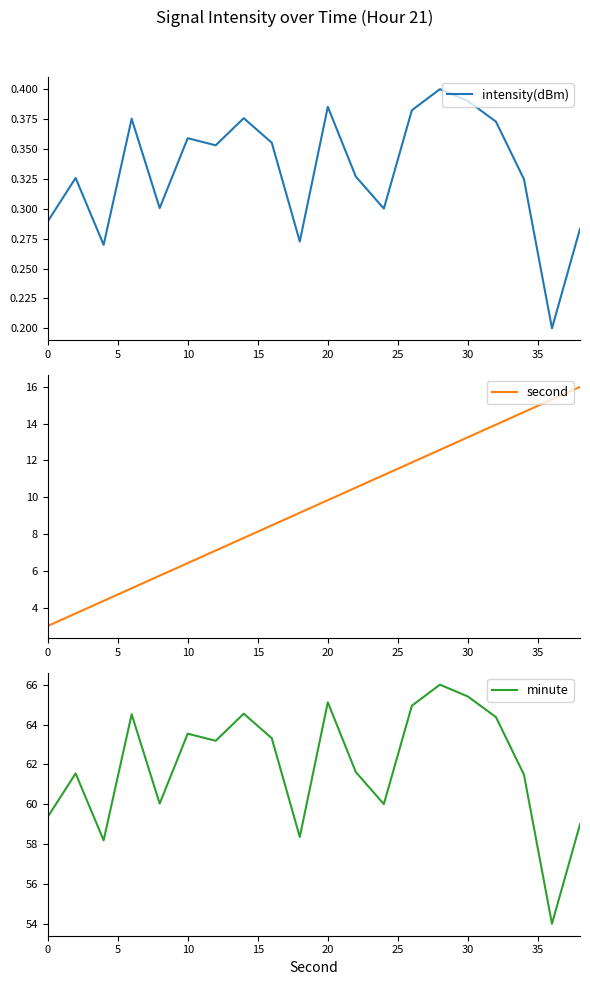

How many categories are shown in the chart?

20